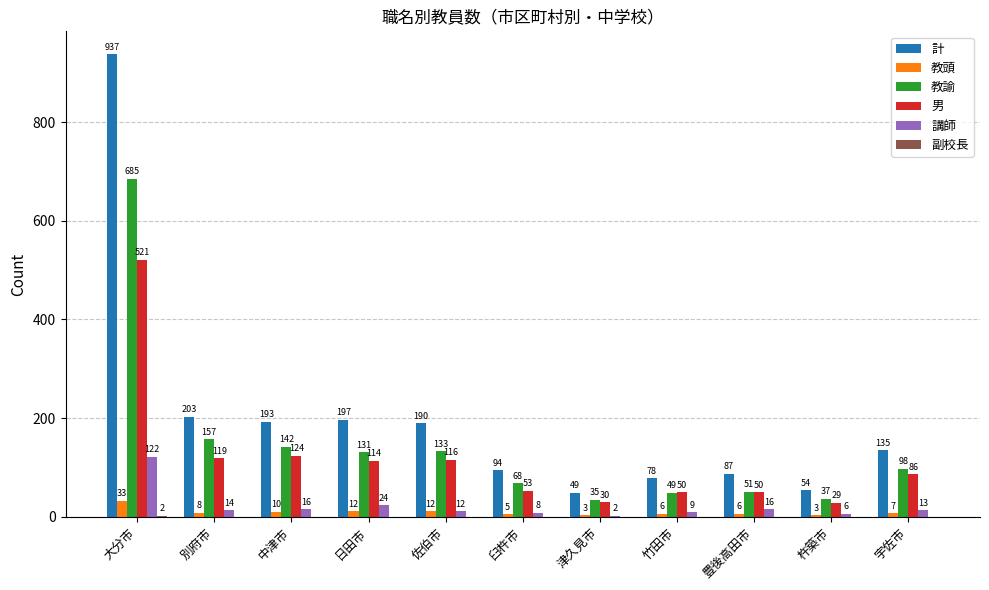

Which category has the highest value across all series?

大分市